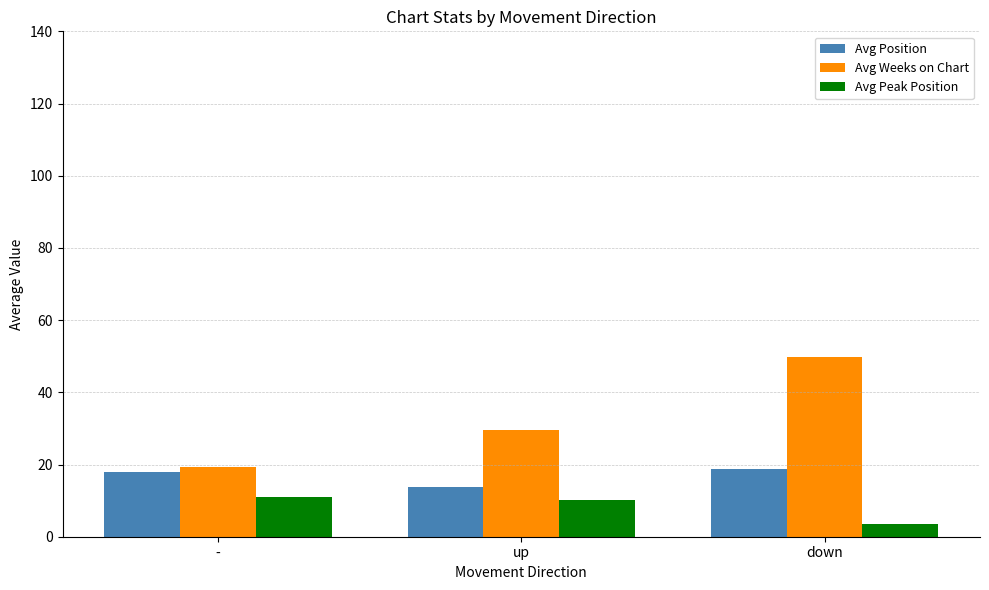

Reading left to right, extract all data points from this chart.

Avg Position: 17.9	13.8	18.8
Avg Weeks on Chart: 19.4	29.7	49.9
Avg Peak Position: 11.0	10.2	3.4